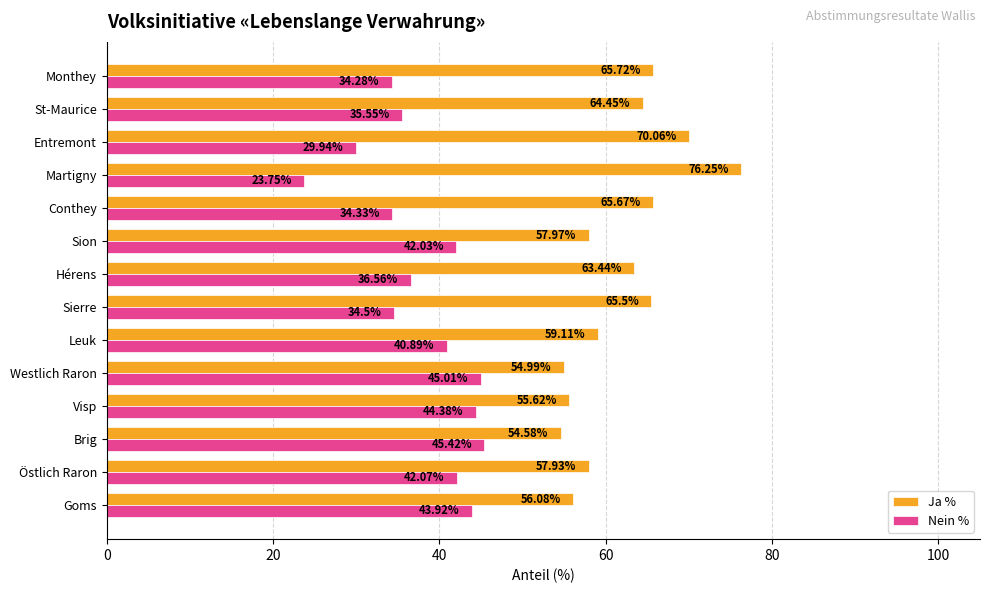

Is the value of Ja % at Conthey greater than the value of Nein % at Visp?

Yes